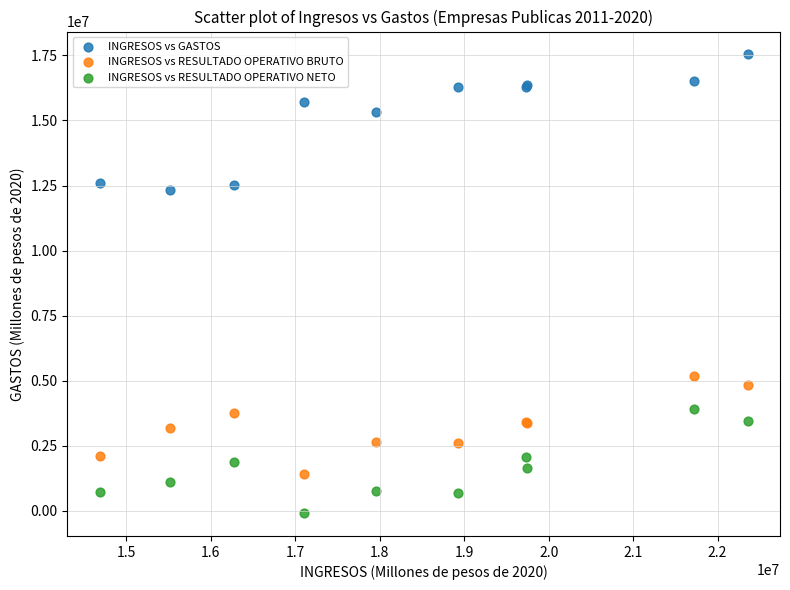

Which series reaches the maximum Y coordinate?

INGRESOS vs GASTOS